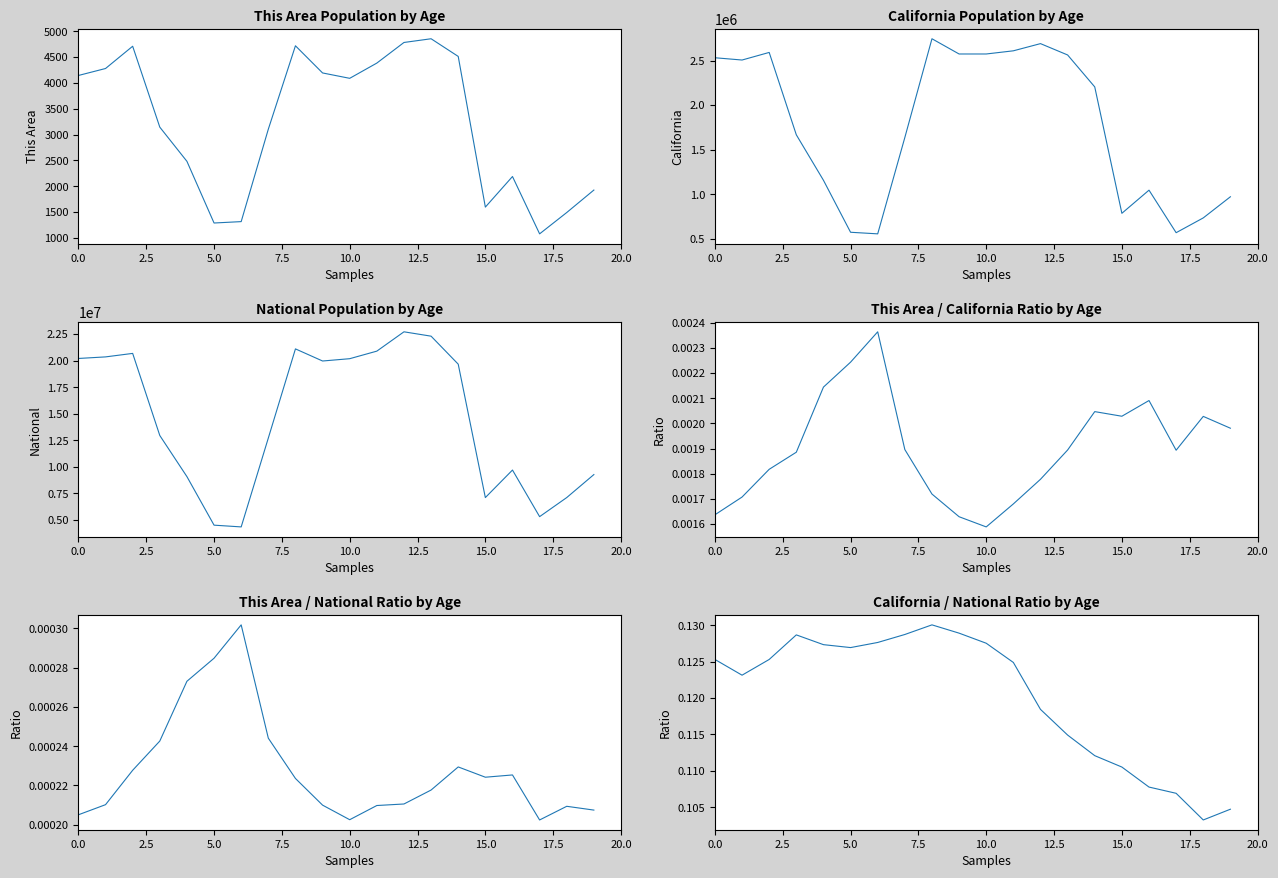

How many interior local peaks does the California / National series have?

2